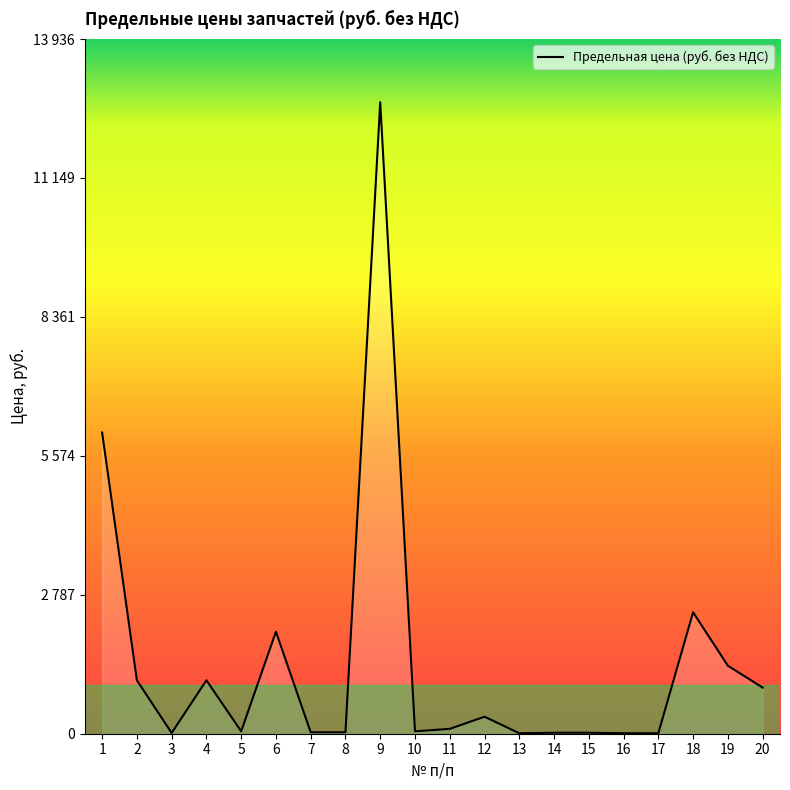

What is the minimum value shown in the chart?

9.8